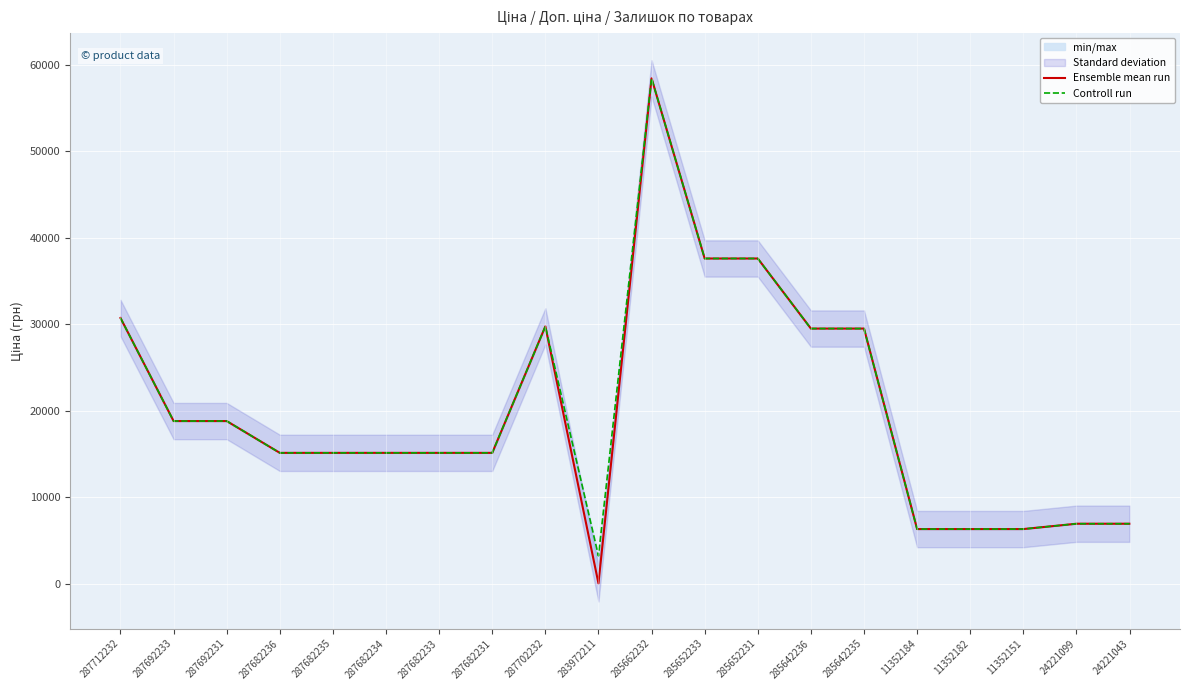

What is the approximate value of Ensemble mean run at 11352182?

6308.8